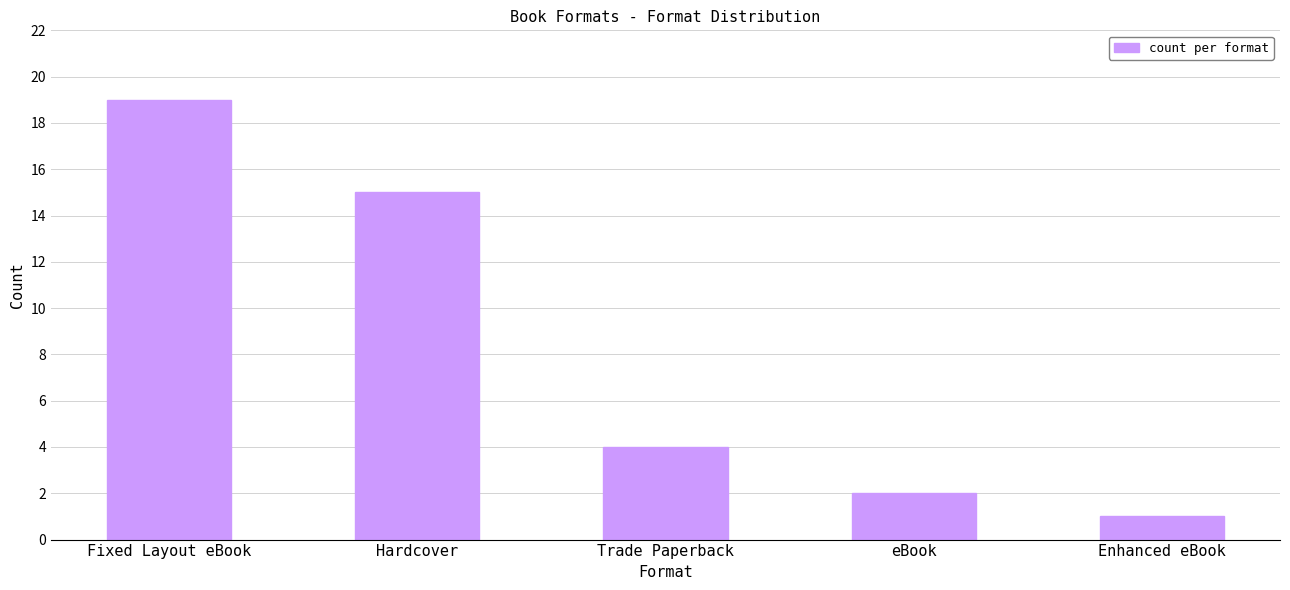

How many bars are there in total?

5